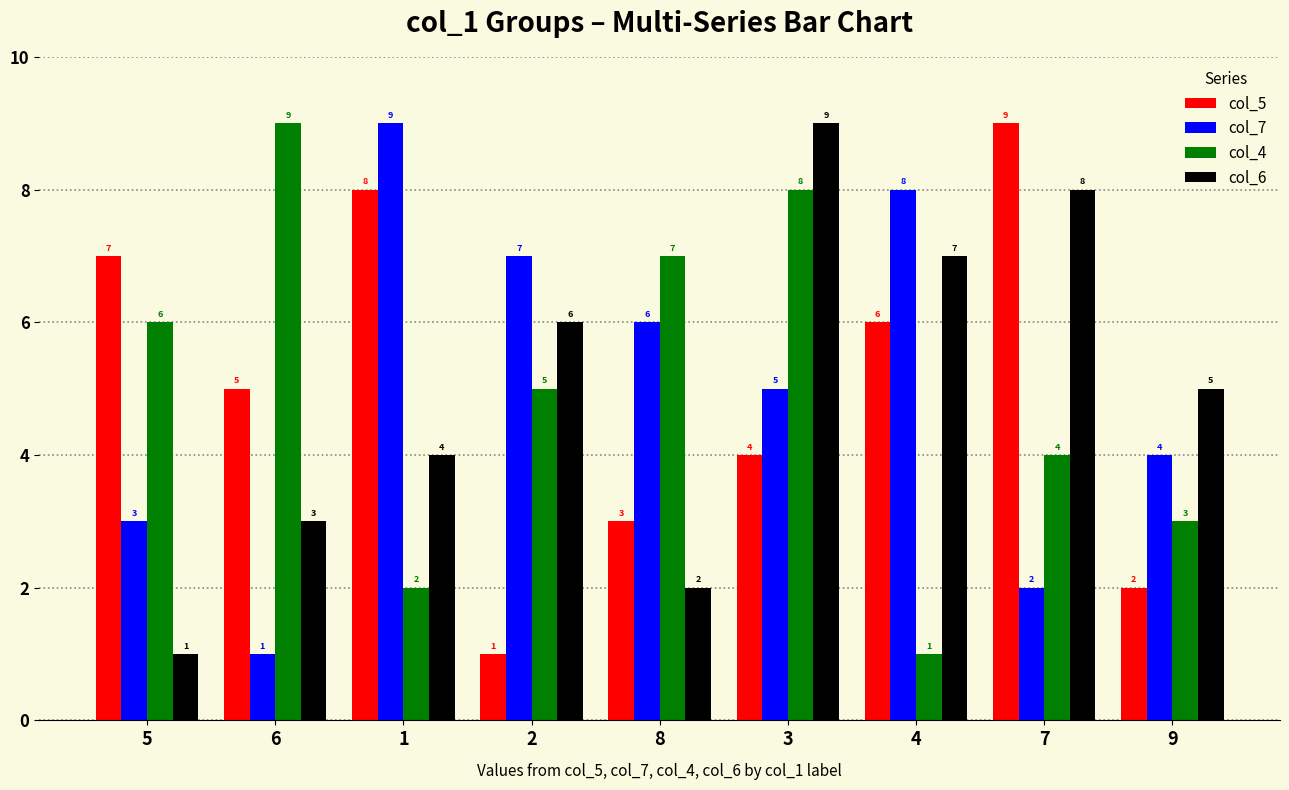

True or false: col_6 has a value of 2 at 8.

True